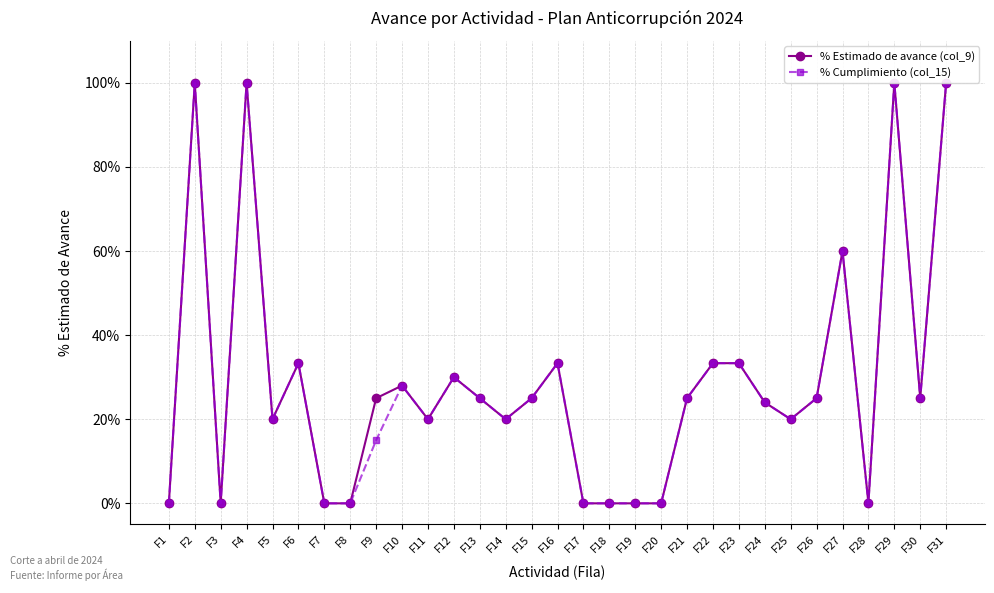

What are all the series names shown in the legend?

% Estimado de avance (col_9), % Cumplimiento (col_15)